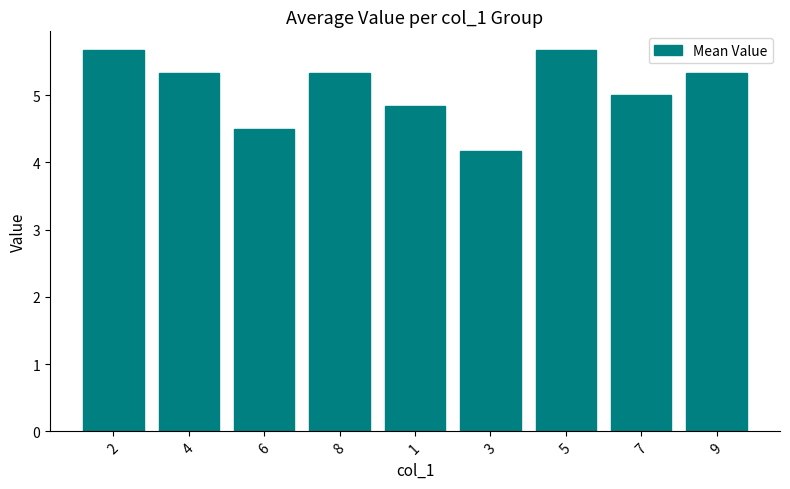

How many data points does each series have?

9